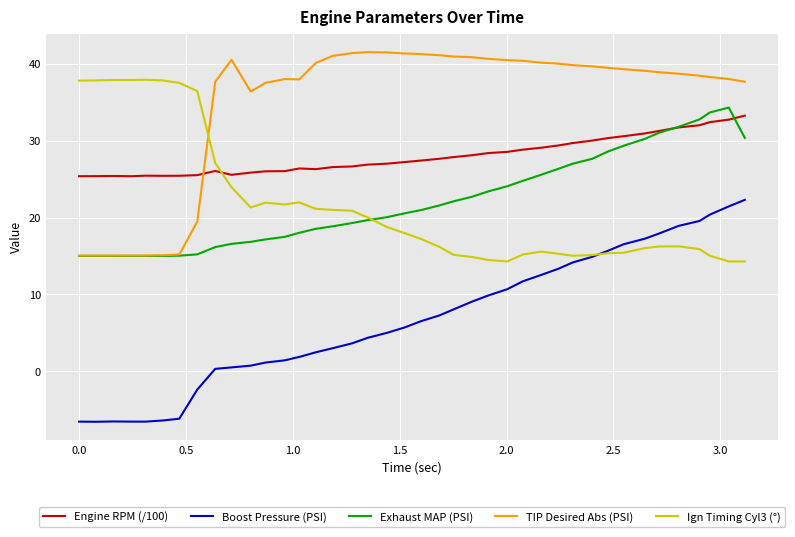

What is the minimum value for Engine RPM (/100)?

25.4